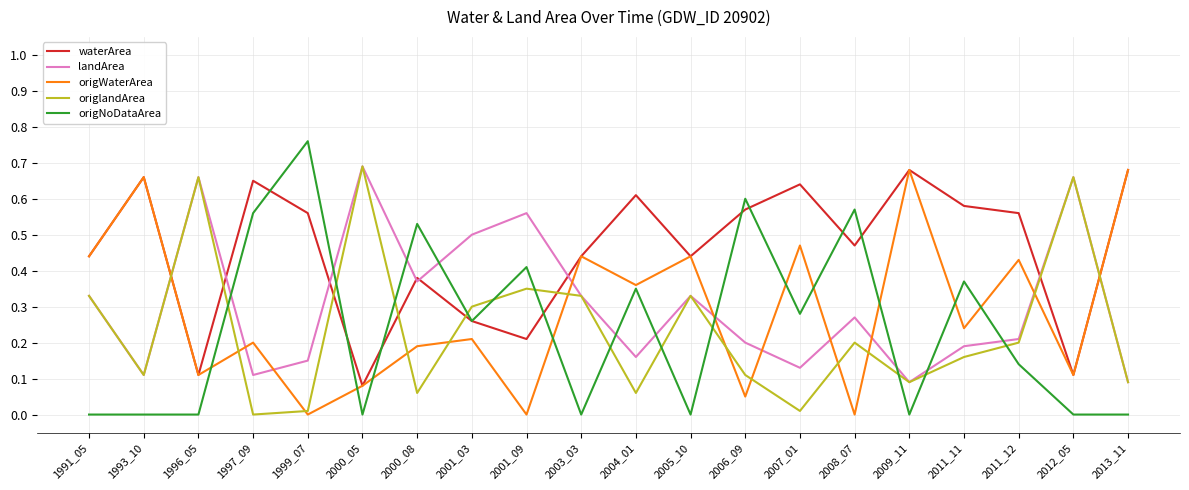

How many categories are shown in the chart?

20